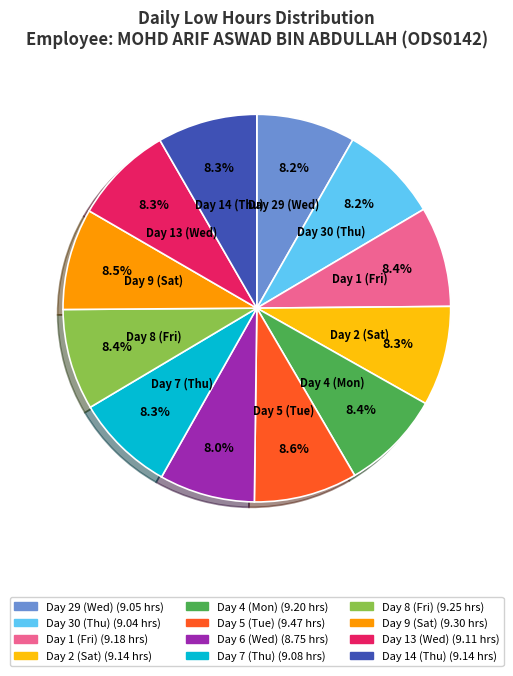

Is there a majority slice in this chart?

No